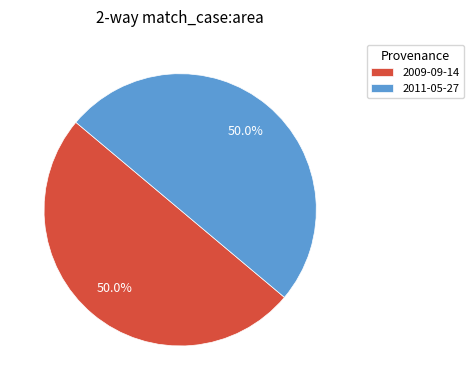

Is it true that 2009-09-14 is 59% of the pie?

False